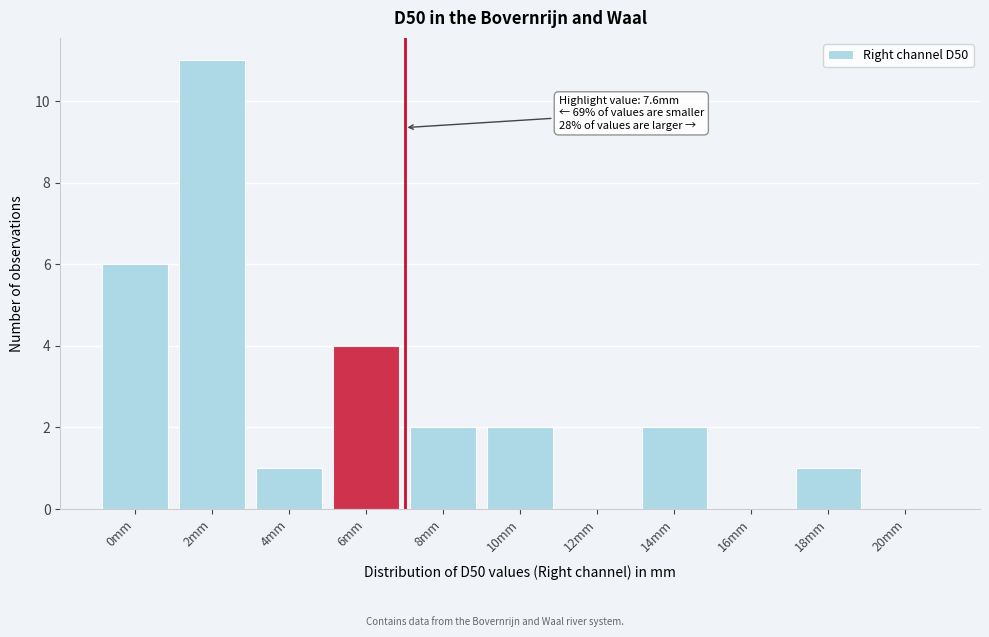

Reading right to left, extract all data points from this chart.

20mm=0	18mm=1	16mm=0	14mm=2	12mm=0	10mm=2	8mm=2	6mm=4	4mm=1	2mm=11	0mm=6